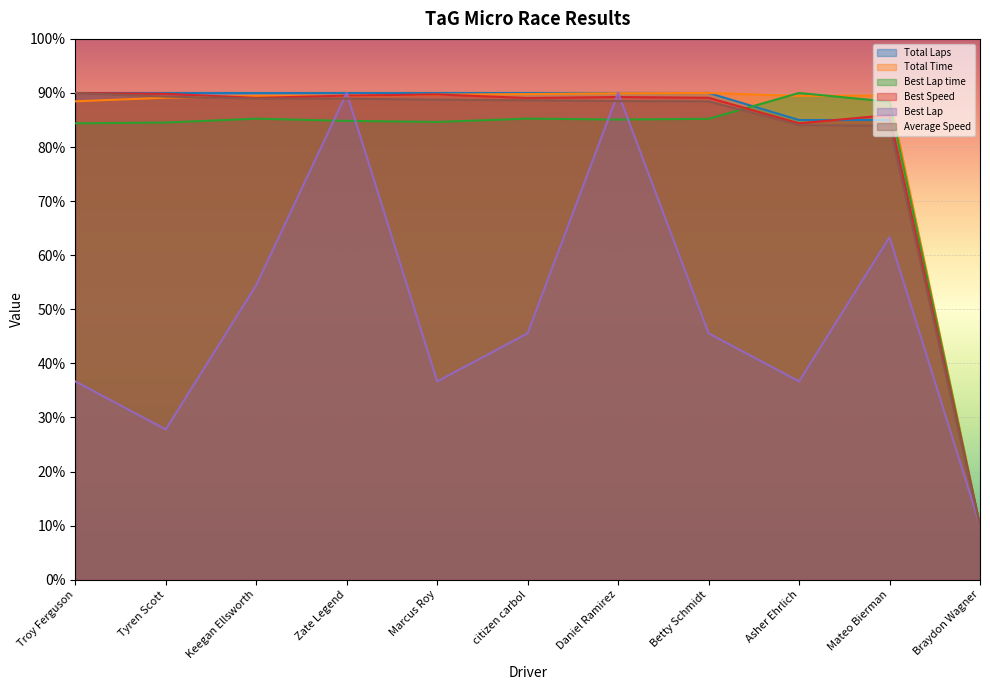

What is the lowest value of the Total Time series?

10.0